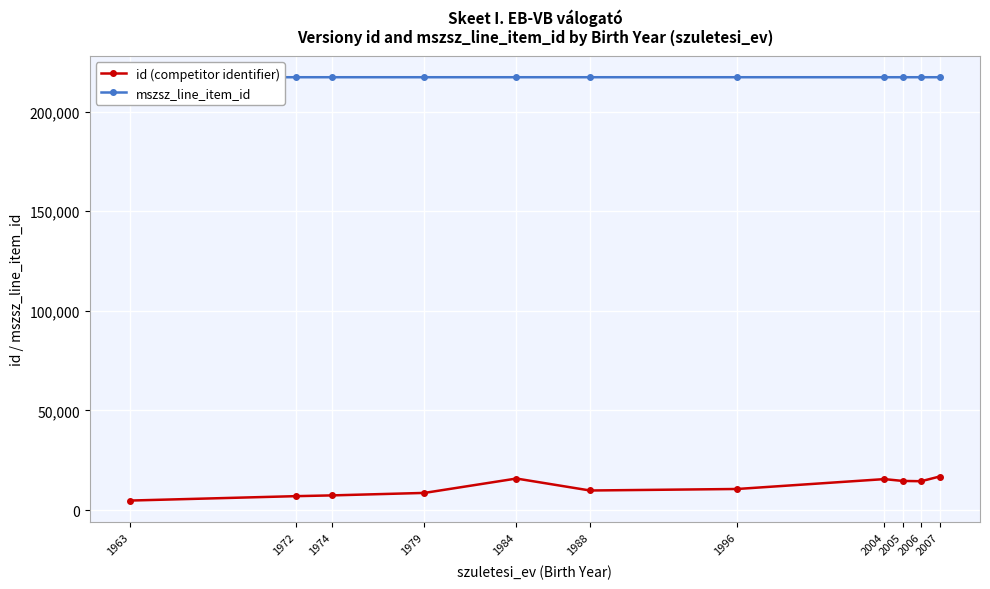

True or false: id (competitor identifier) and mszsz_line_item_id cross at least once.

False